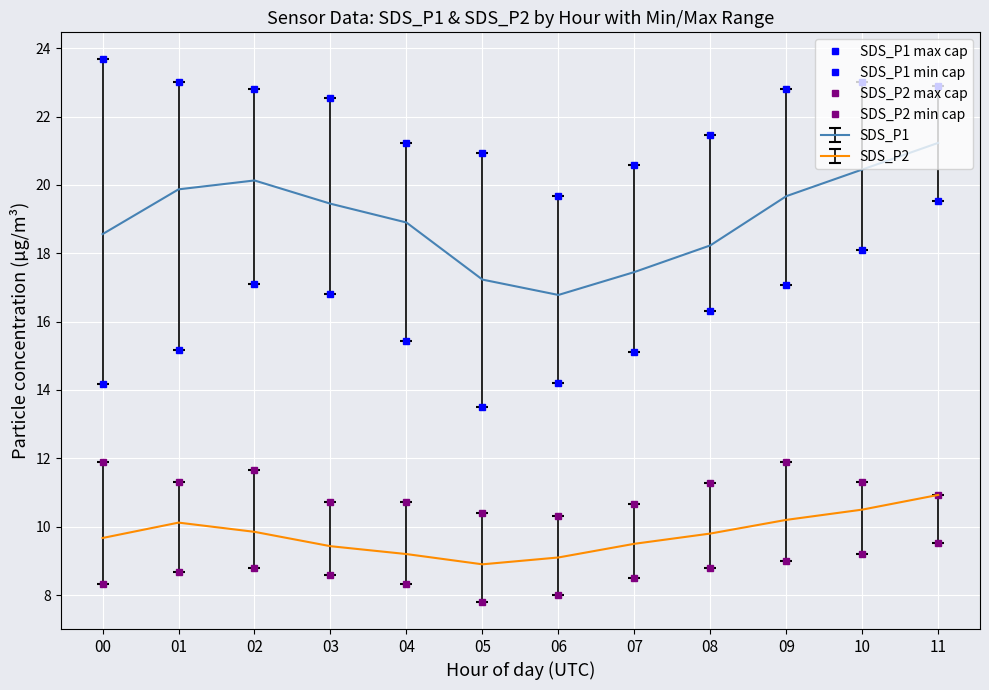

What is the sum of all SDS_P1 min cap values?

192.5